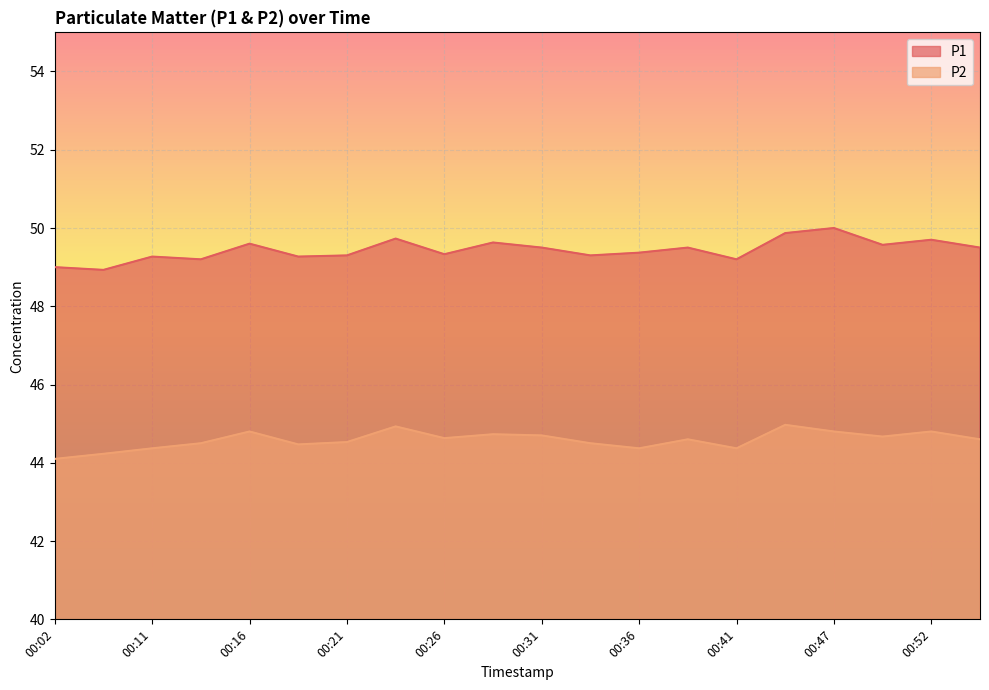

Which series has the largest range (max minus min)?

P1